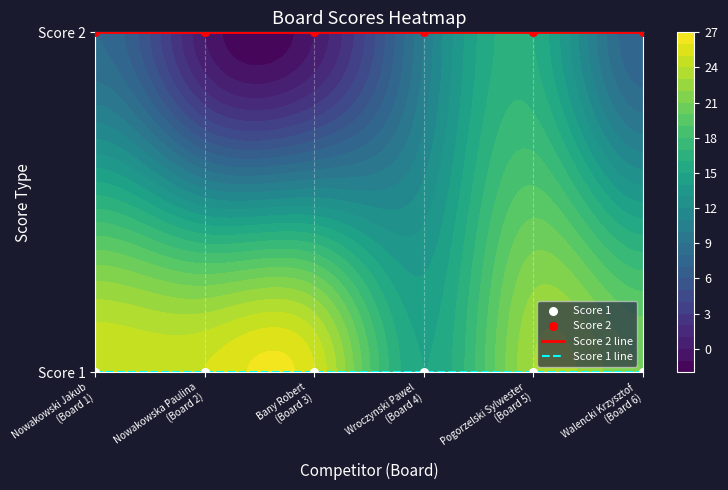

What is the sum of all Score 2 line values?

6